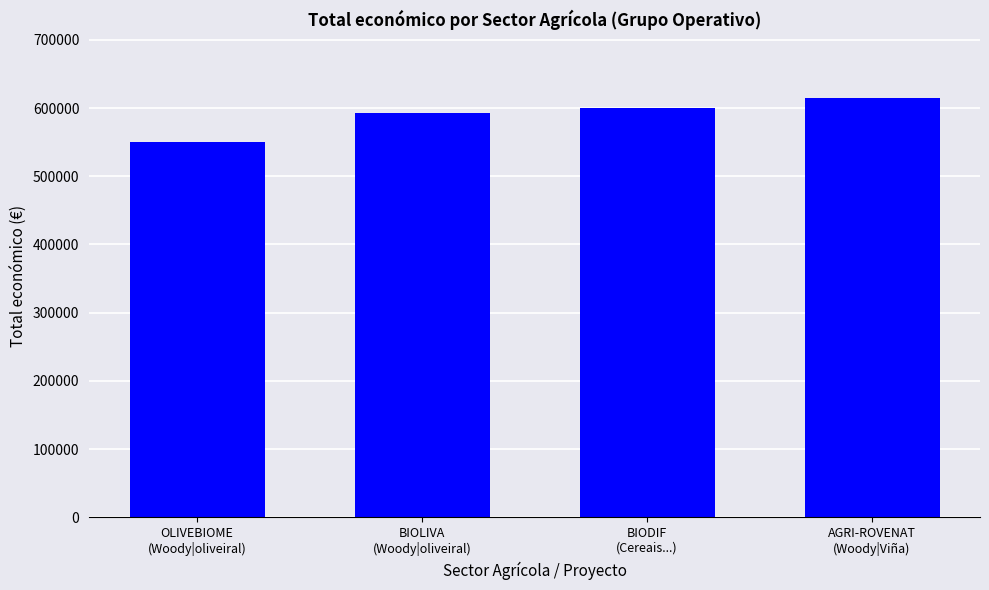

What is the ratio of the value at BIOLIVA
(Woody|oliveiral) to the value at OLIVEBIOME
(Woody|oliveiral)?

1.1